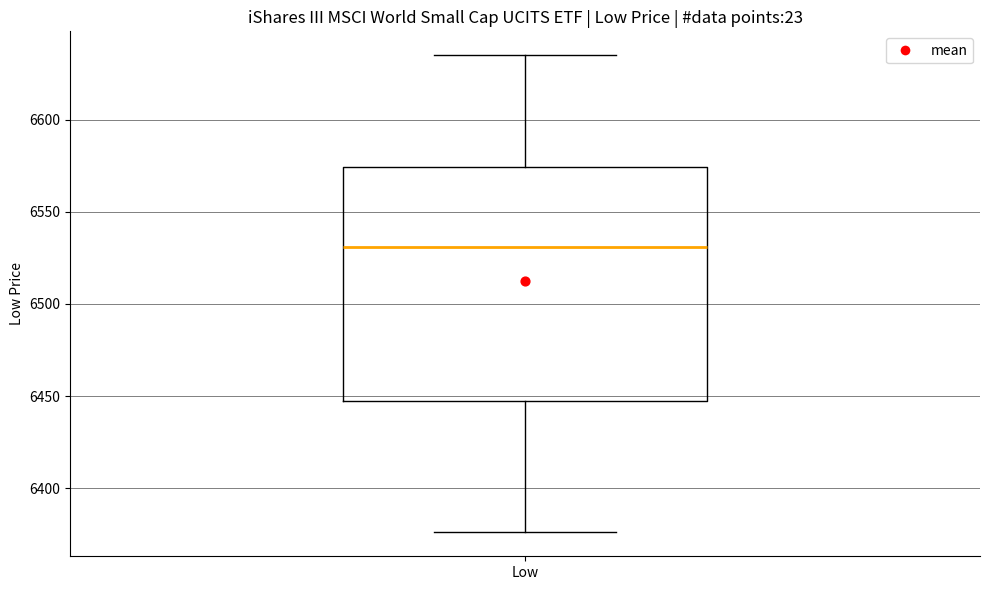

Read this box plot against the y-axis: the position of the median line, the range covered by the box, and the ends of both whiskers. The values are not printed on the chart, so give them approximately, as read against the axis.

median 6530, box 6450 to 6575, whiskers 6375 to 6635